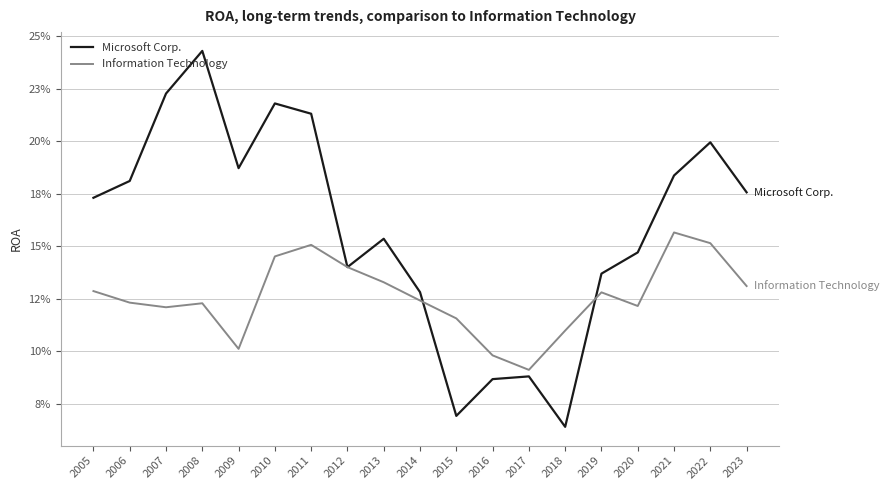

What is the approximate value of Information Technology at 2020?

0.1